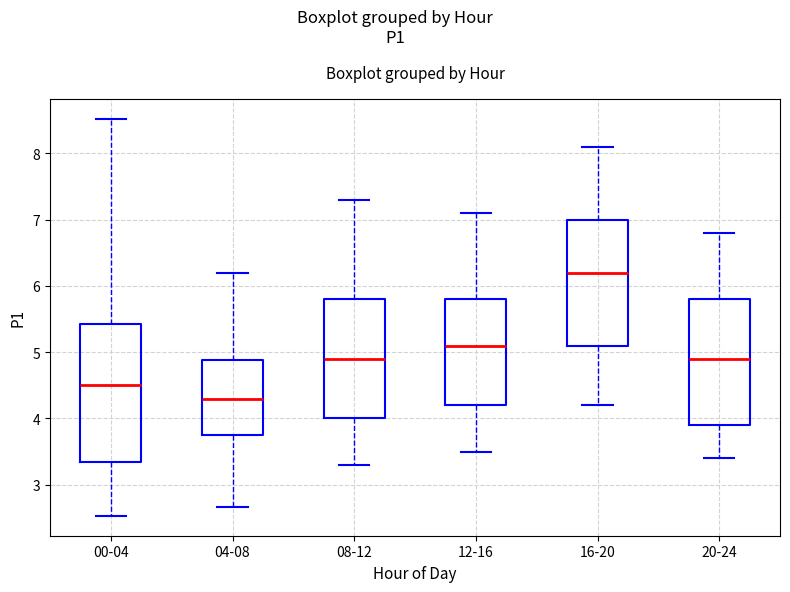

Reading left to right, transcribe this box plot: for each box, give where its median line is, the range the box spans, and where its two whiskers end, as read against the y-axis. The values are not printed on the chart, so give them approximately, as read against the axis.

00-04: median 4.5, box 3.4 to 5.4, whiskers 2.5 to 8.5
04-08: median 4.3, box 3.8 to 4.9, whiskers 2.7 to 6.2
08-12: median 4.9, box 4.0 to 5.8, whiskers 3.3 to 7.3
12-16: median 5.1, box 4.2 to 5.8, whiskers 3.5 to 7.1
16-20: median 6.2, box 5.1 to 7.0, whiskers 4.2 to 8.1
20-24: median 4.9, box 3.9 to 5.8, whiskers 3.4 to 6.8